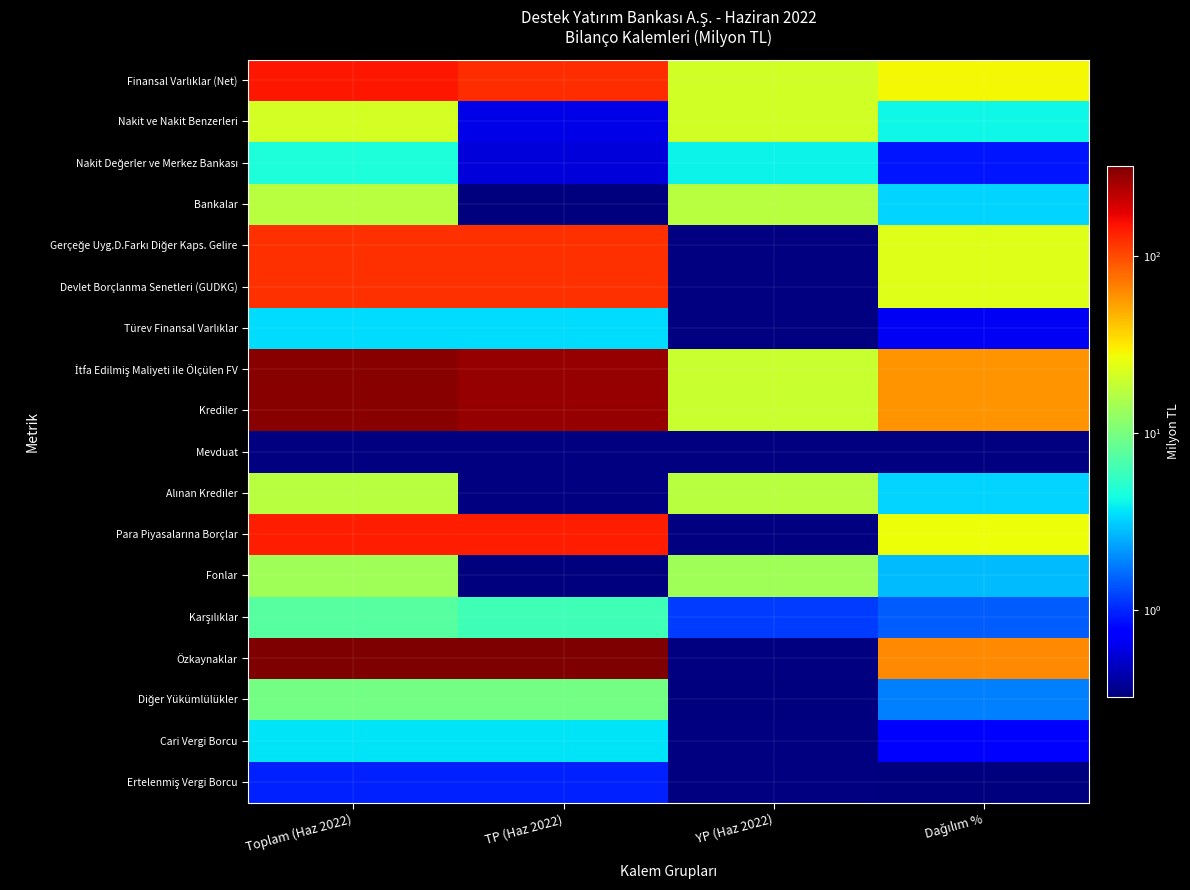

What is the greatest value displayed?

324.1